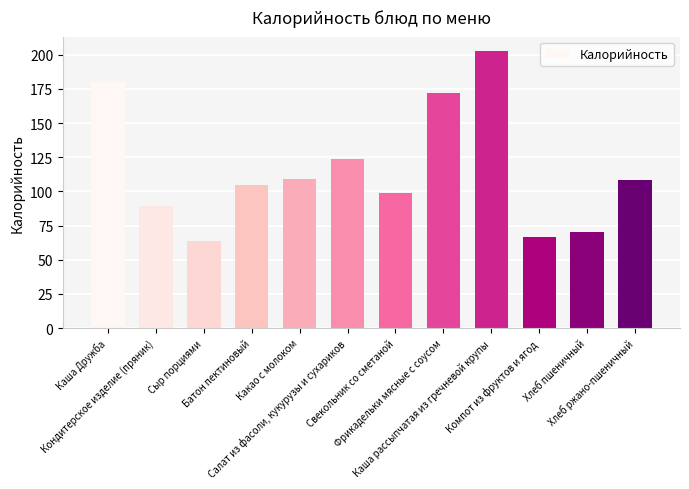

What is the maximum value shown in the chart?

203